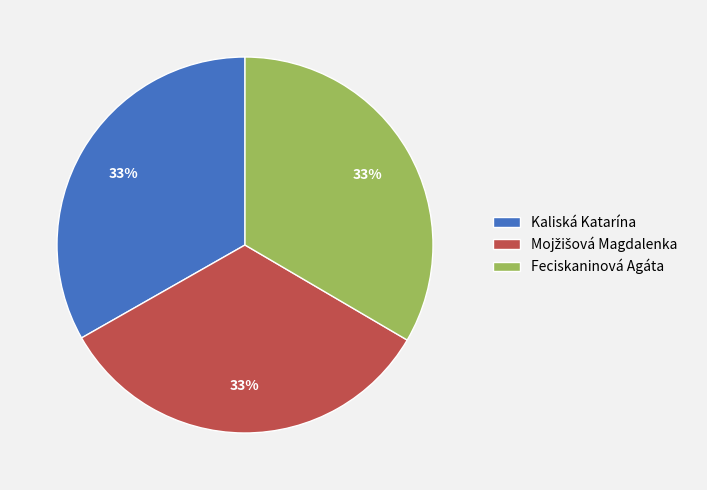

True or false: Feciskaninová Agáta accounts for 26% of the total.

False